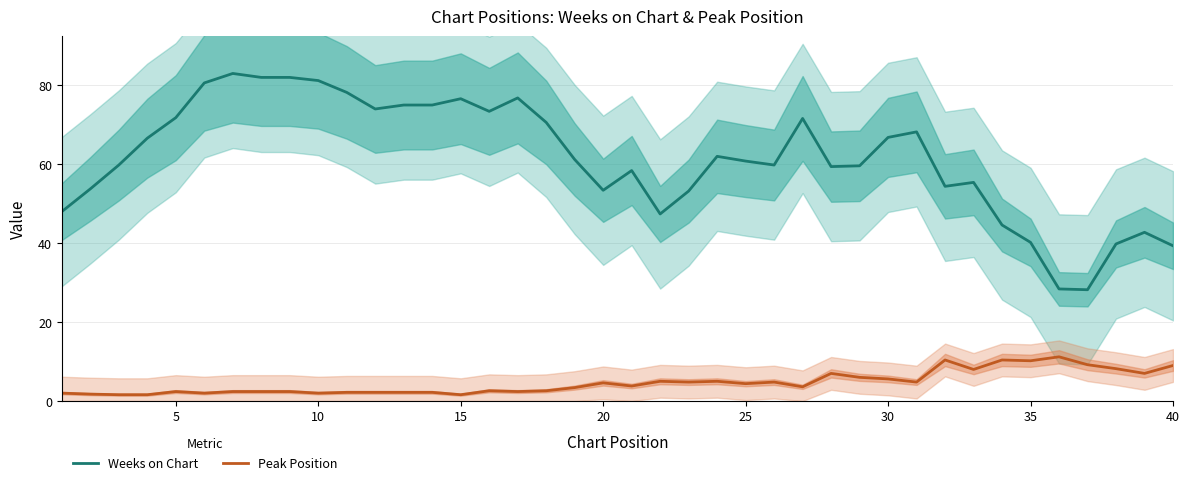

What is the minimum value shown in the chart?

1.6